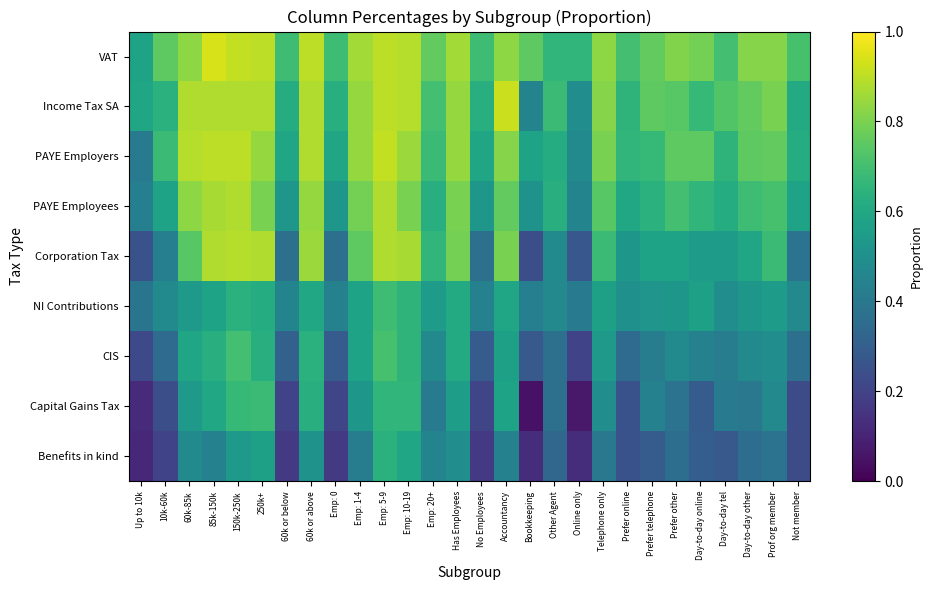

How many categories are shown in the chart?

28